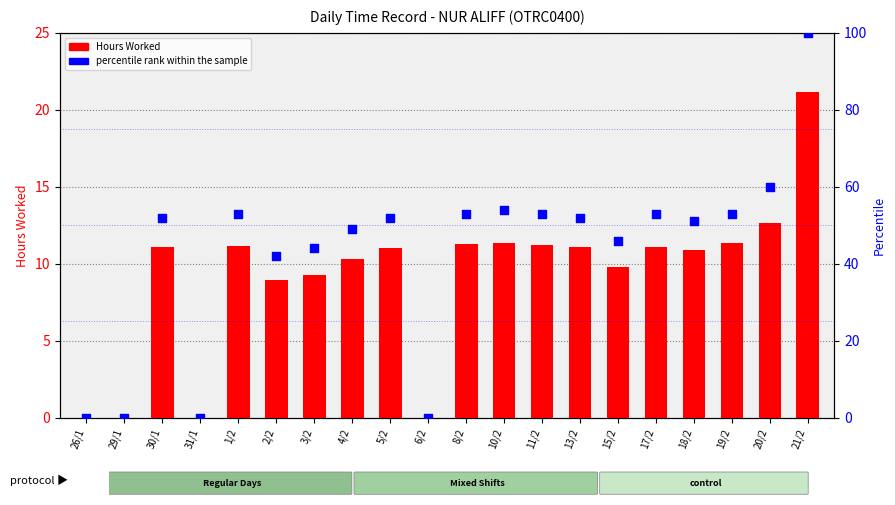

Which series reaches the maximum Y coordinate?

percentile rank within the sample